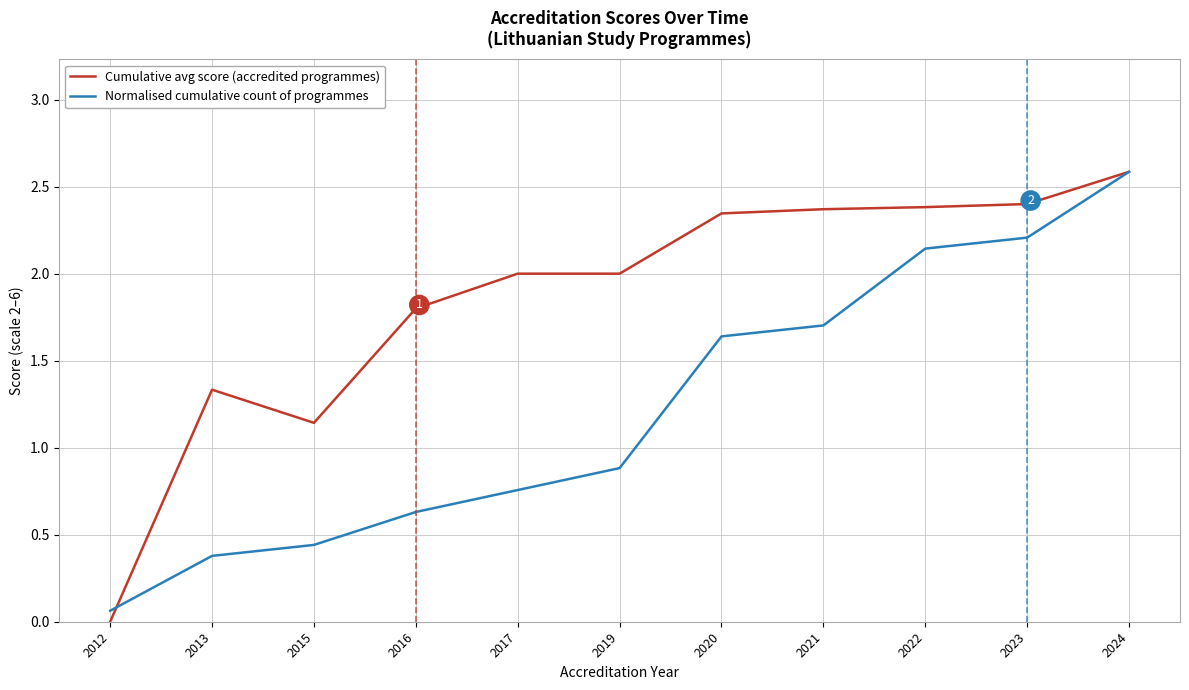

What is the difference between the highest and lowest values at 2022?

0.2